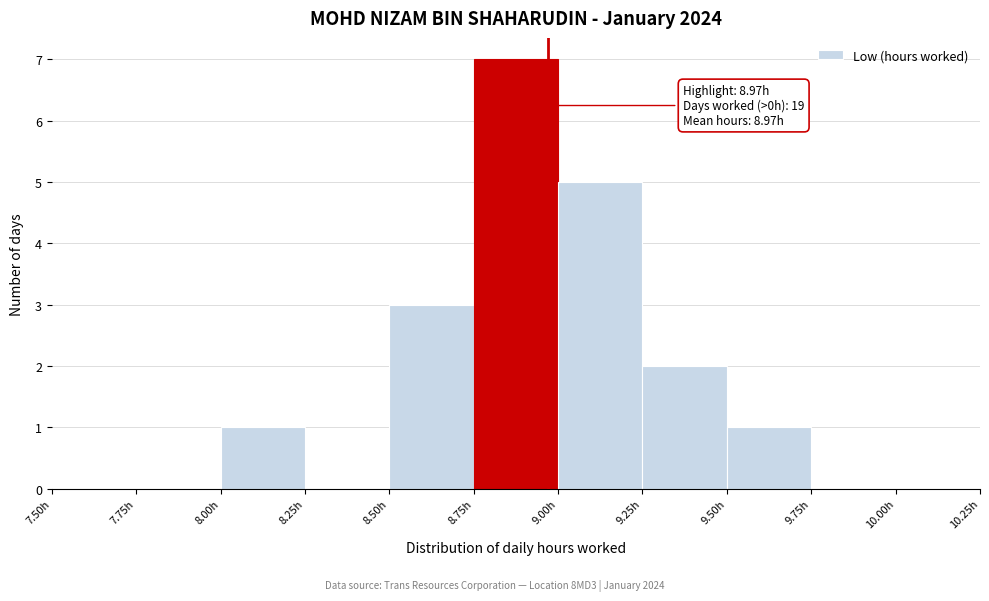

Which range on the x-axis has the tallest bar?

8.75 to 9.00